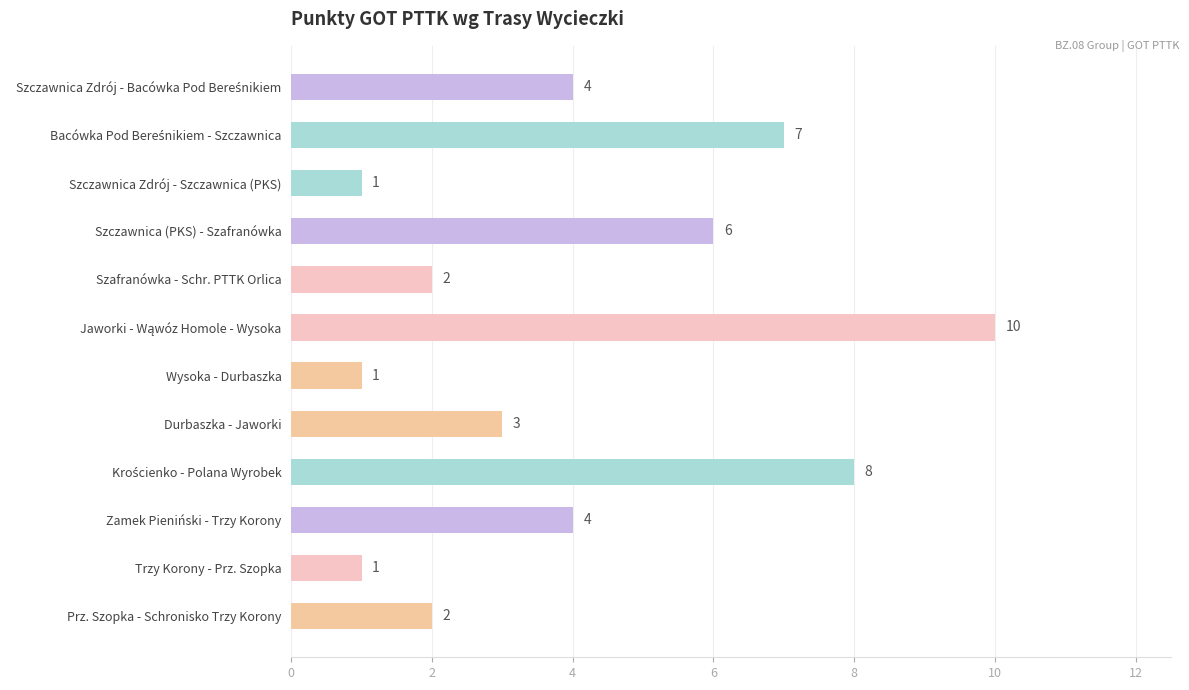

How many data points are less than 4?

6